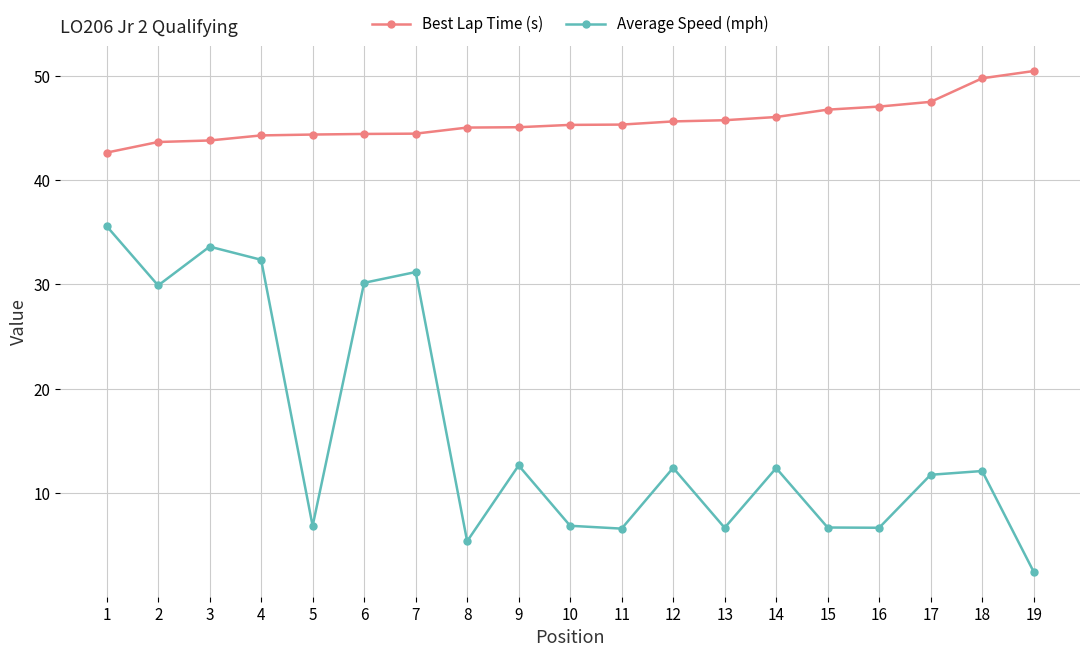

What is the difference between the highest and lowest values at 14?

33.7